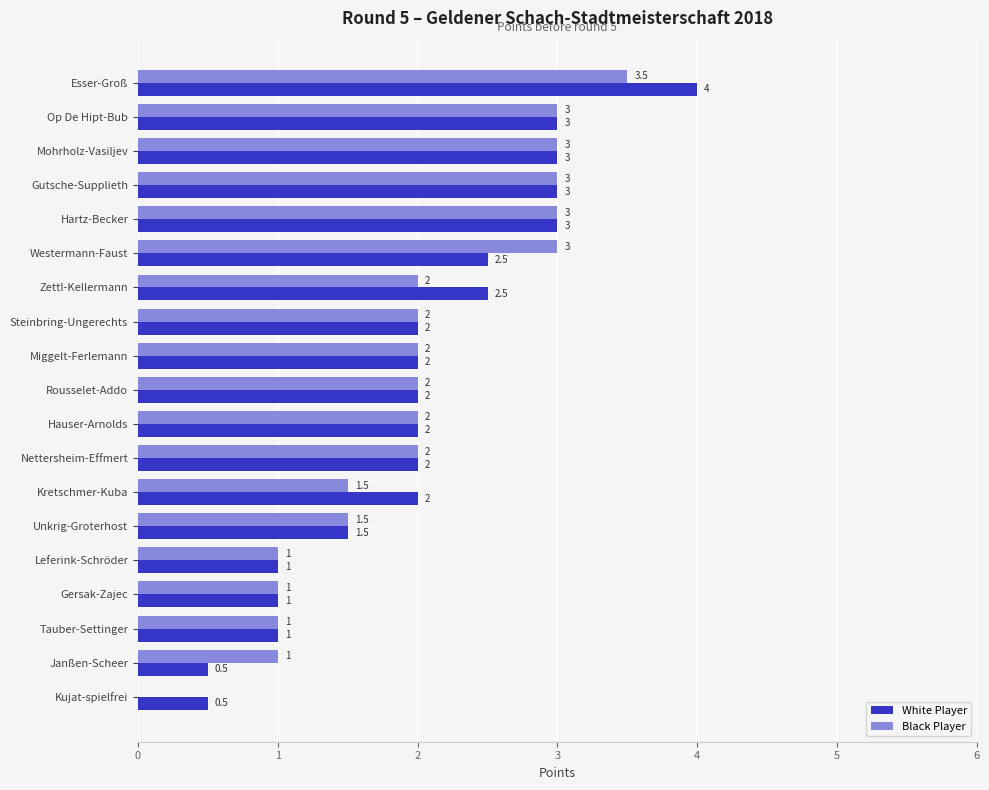

What is the sum of the Black Player values at Kujat-spielfrei and Leferink-Schröder?

1.0